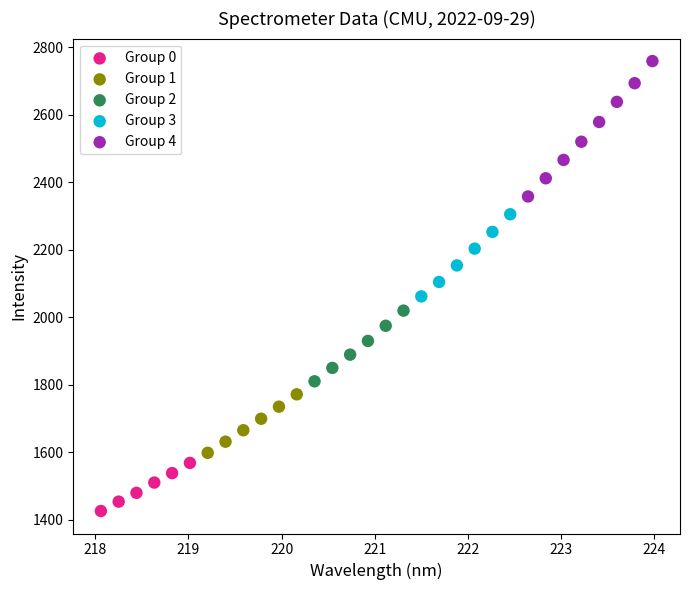

Which series has the widest spread of Y values?

Group 4